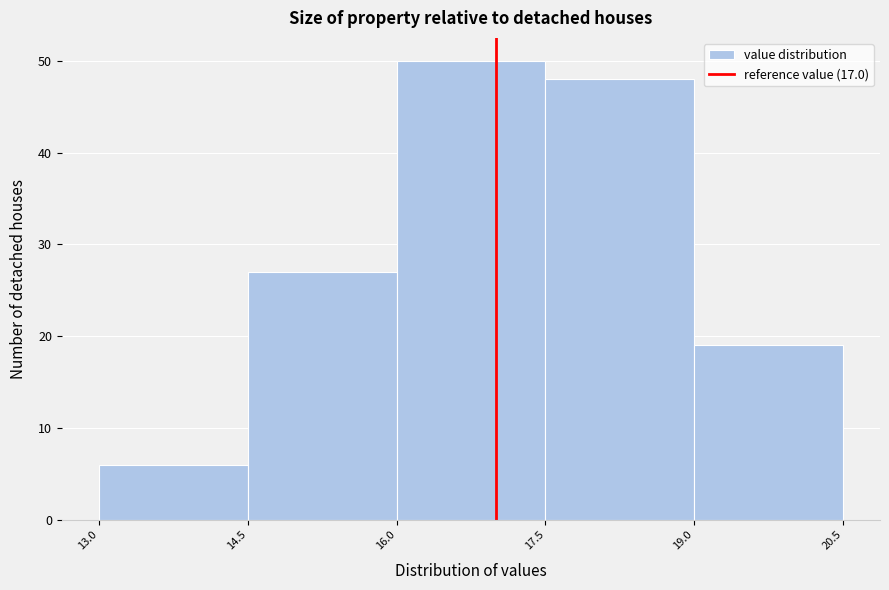

How tall is the bar that spans 17.5 to 19.0 on the x-axis? The values are not printed on the chart, so give them approximately, as read against the axis.

48